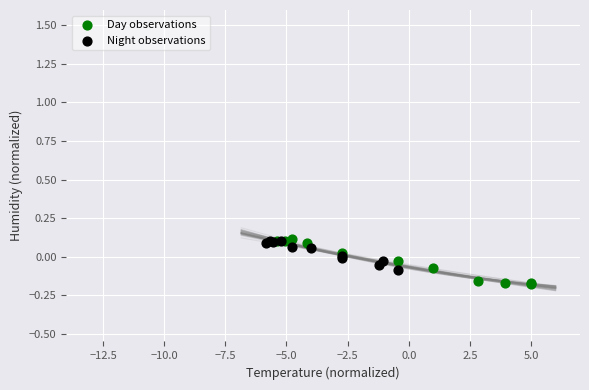

Which series contains the lowest Y value?

Day observations